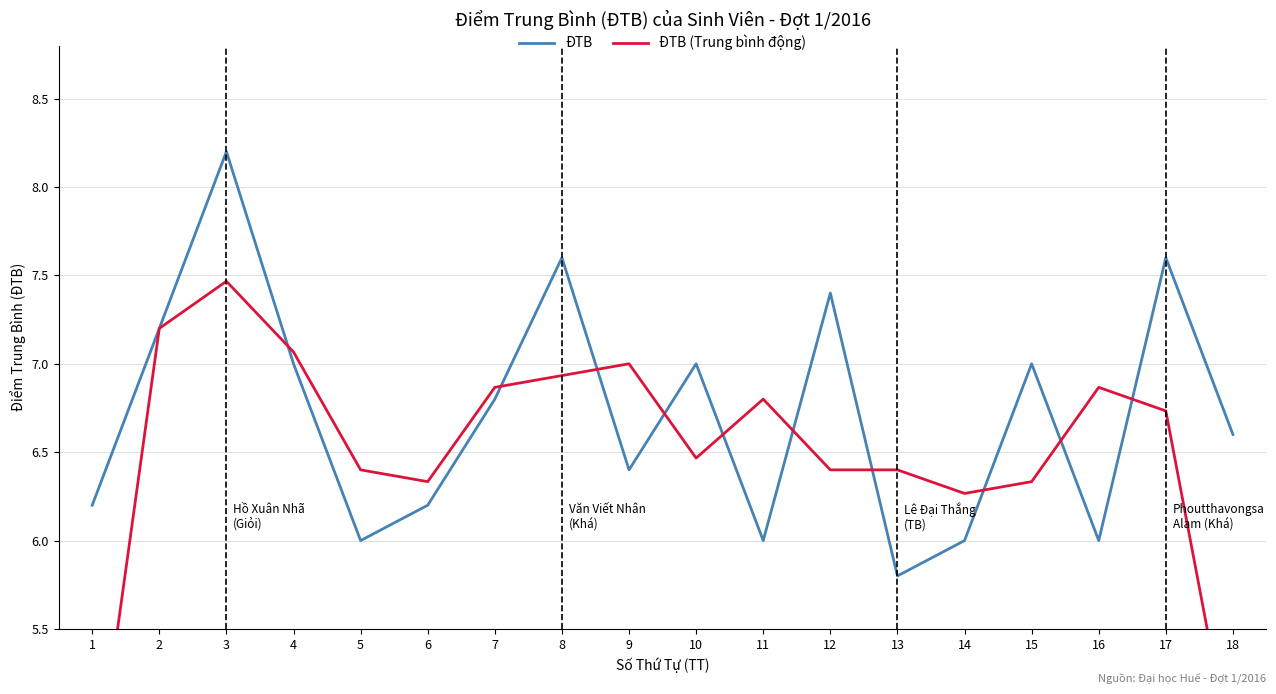

At which label does ĐTB (Trung bình động) reach its minimum?

1